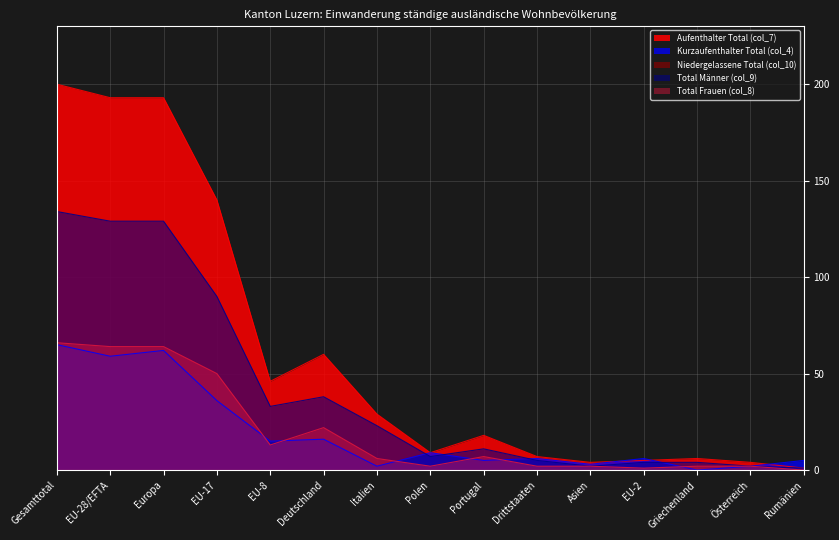

Which category has the lowest value in the Total Frauen (col_8) series?

Rumänien